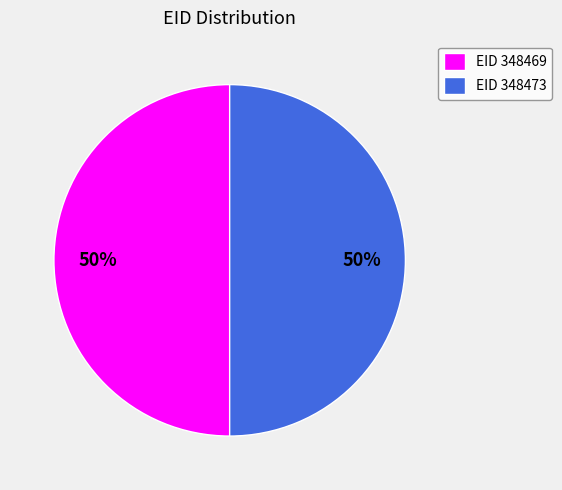

Do EID 348469 and EID 348473 together represent more than half of the pie?

Yes